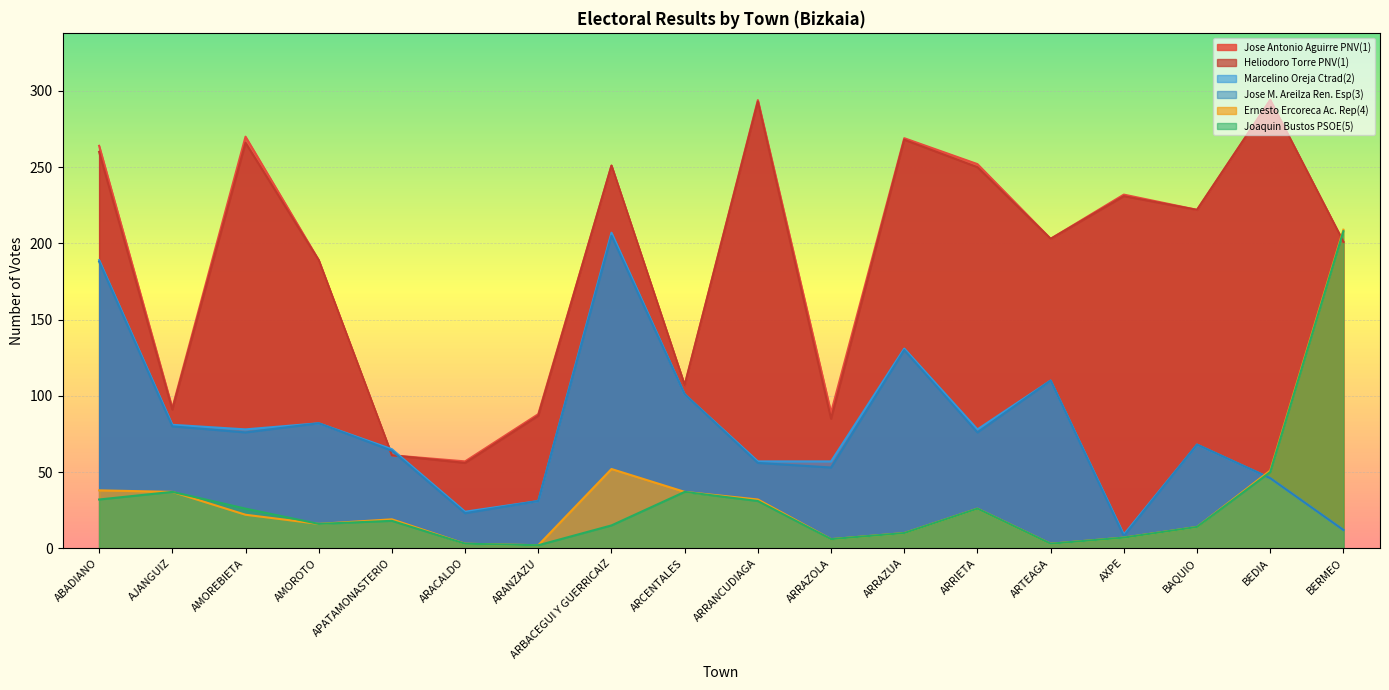

Which category has the highest value across all series?

ARRANCUDIAGA